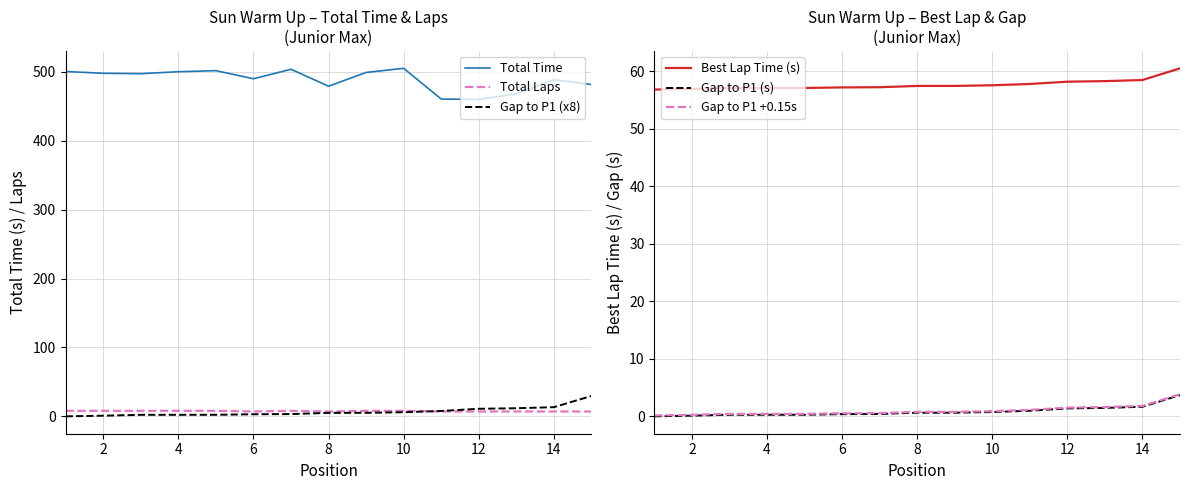

True or false: Total Laps and Gap to P1 (x8) intersect in this chart.

True